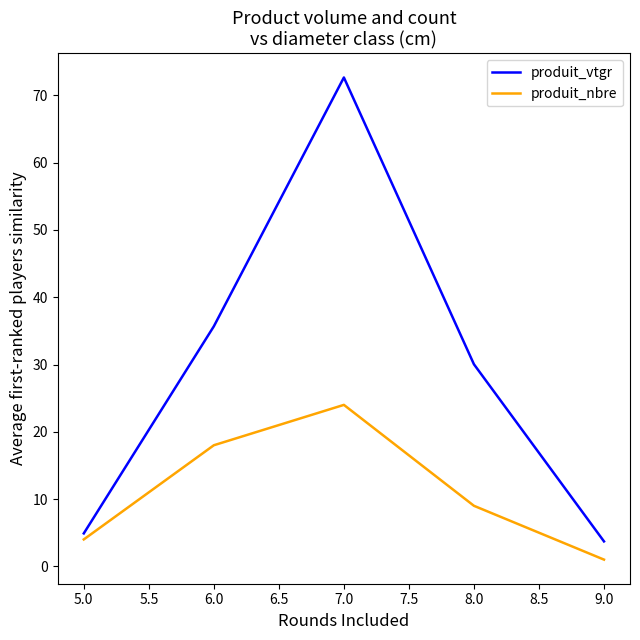

What is the highest value of the produit_nbre series?

24.0